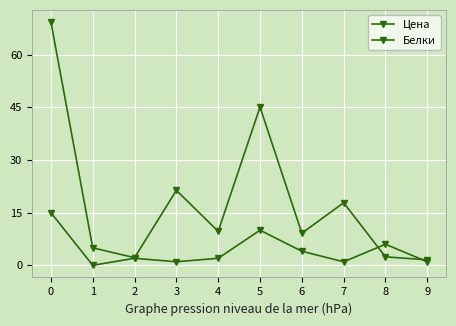

At which category does the chart reach its minimum across all series?

1